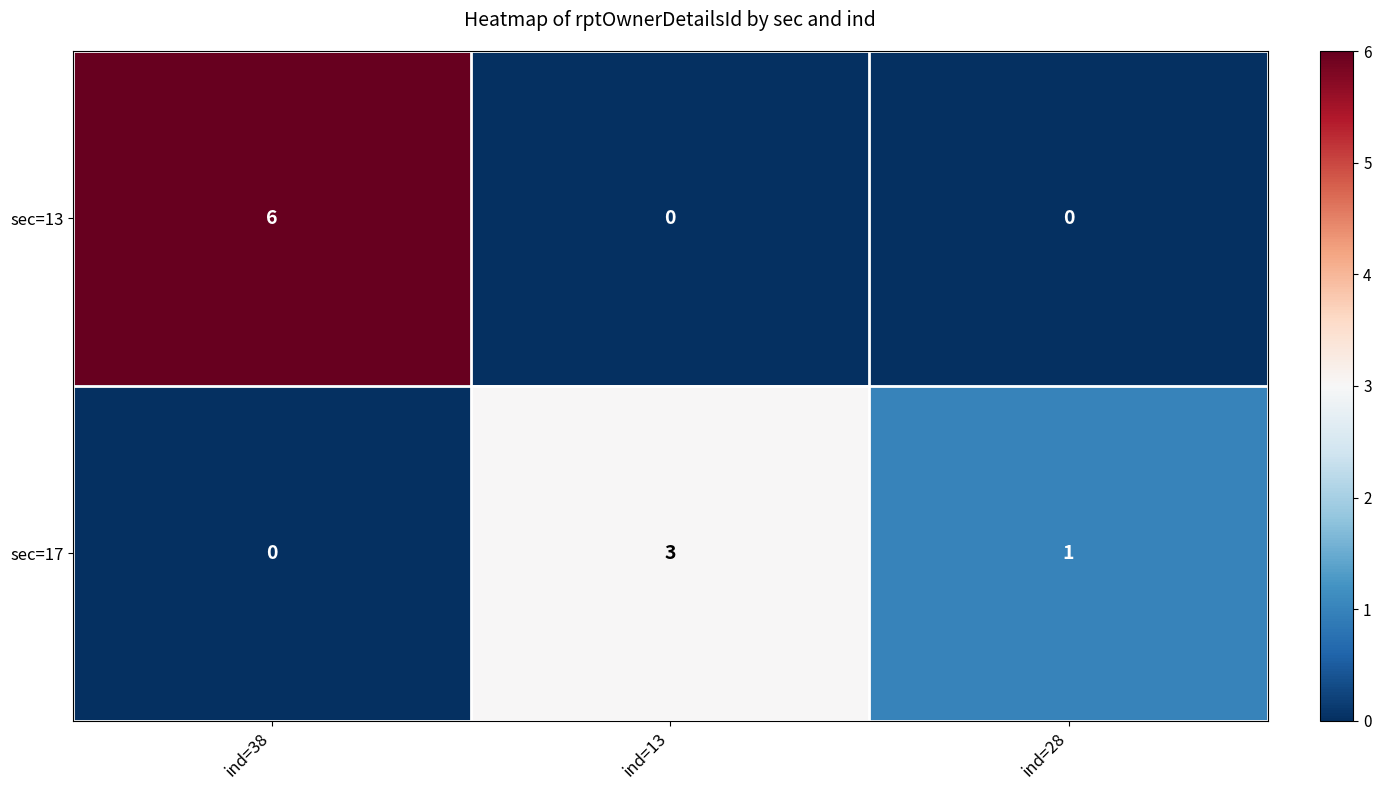

How many values in the sec=17 series are below 1?

1